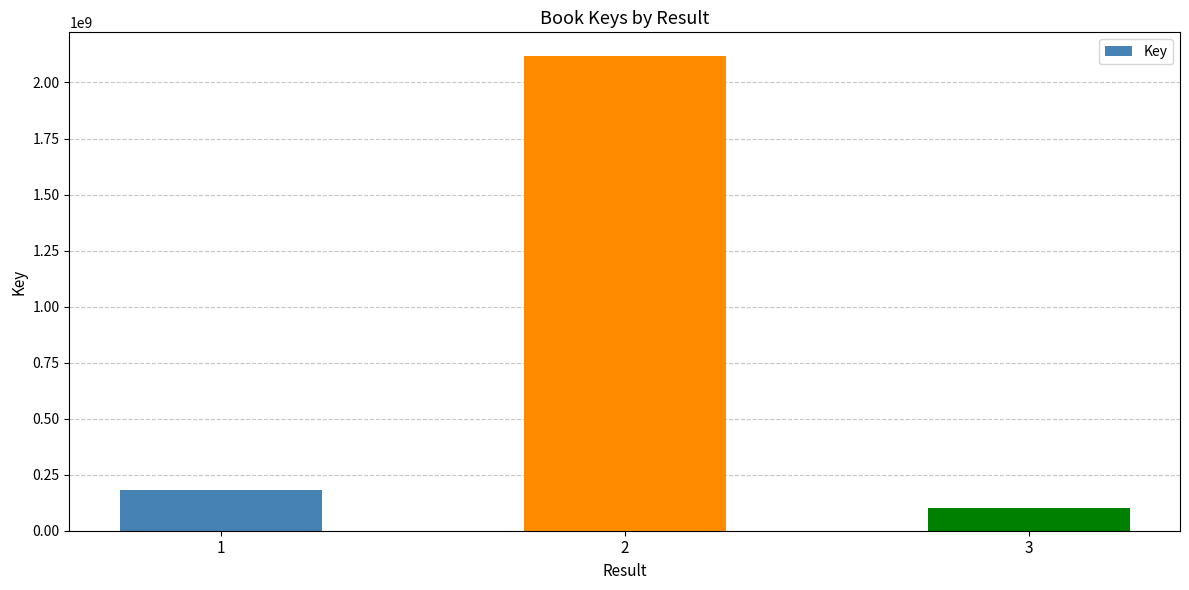

Which has a higher value, 3 or 1?

1